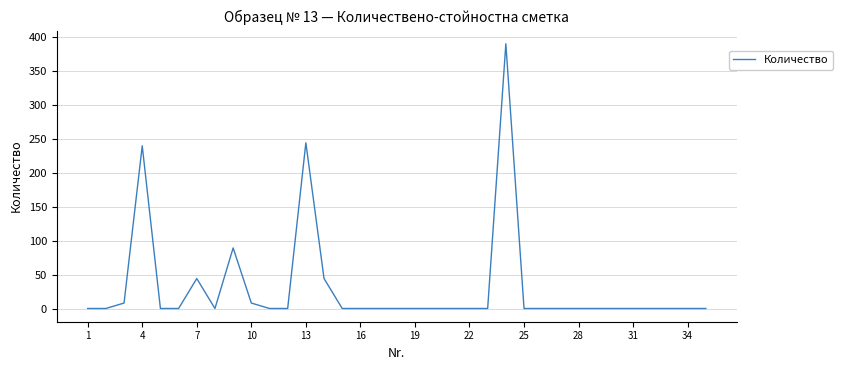

What is the difference between the maximum and minimum values?

389.0